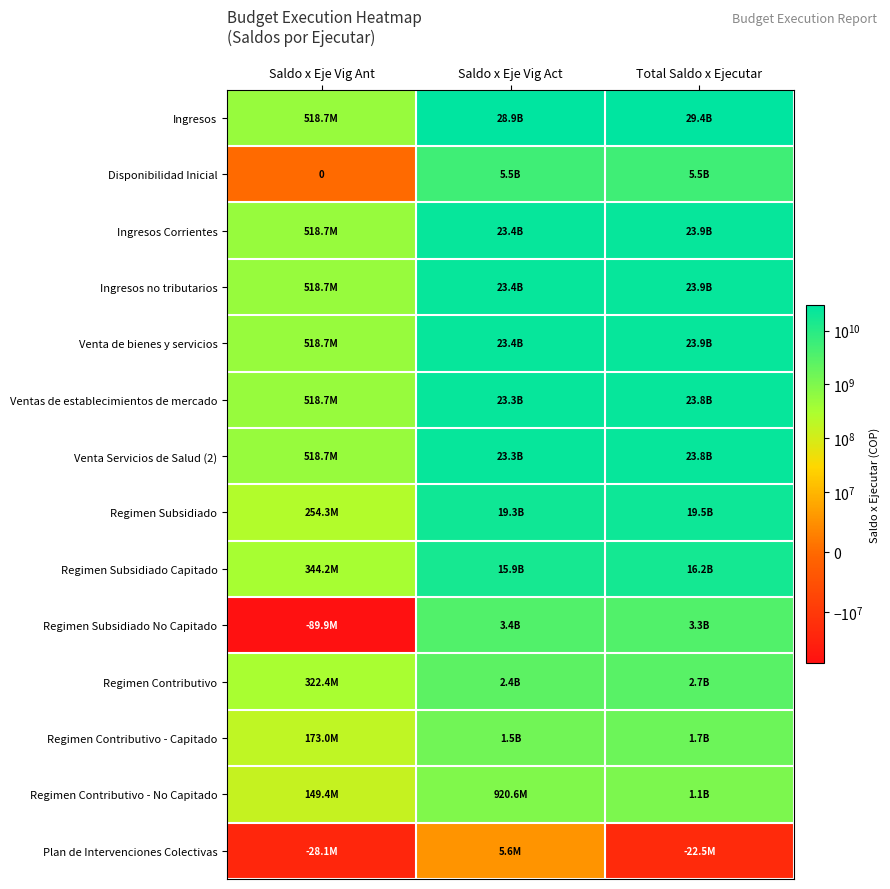

What value does the Venta Servicios de Salud (2) series have at Saldo x Eje Vig Ant?

518721985.0